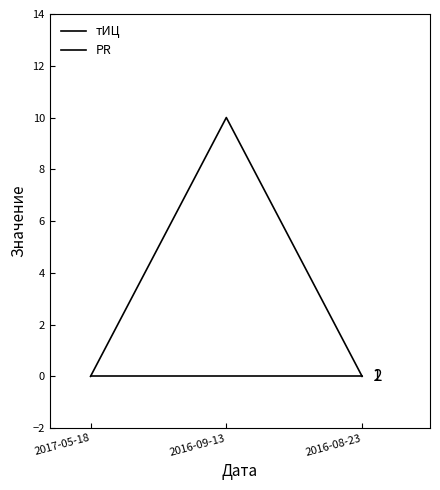

Does the chart display data point markers on the line(s)?

No